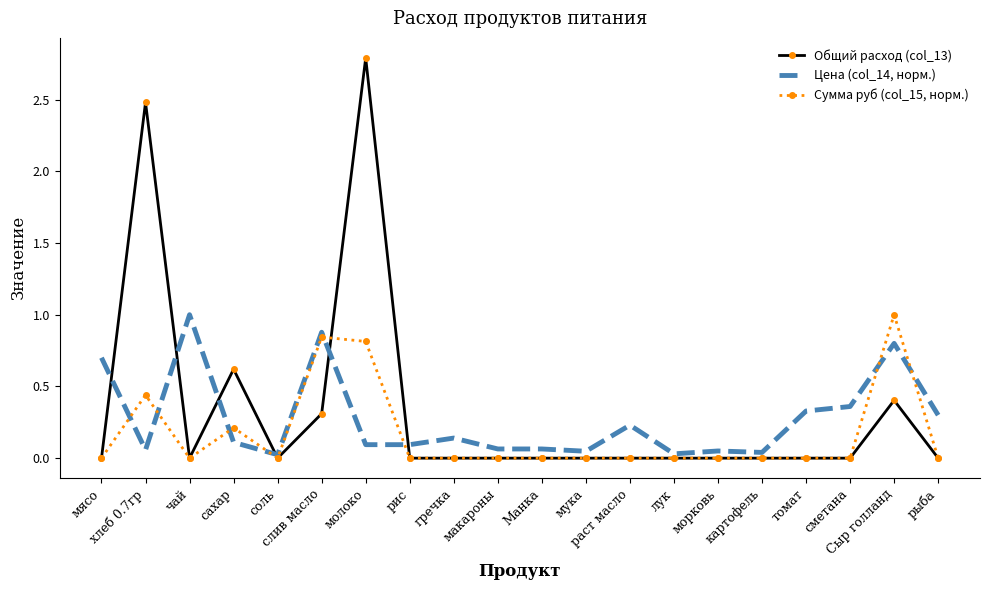

Which label corresponds to the largest value in the chart?

молоко